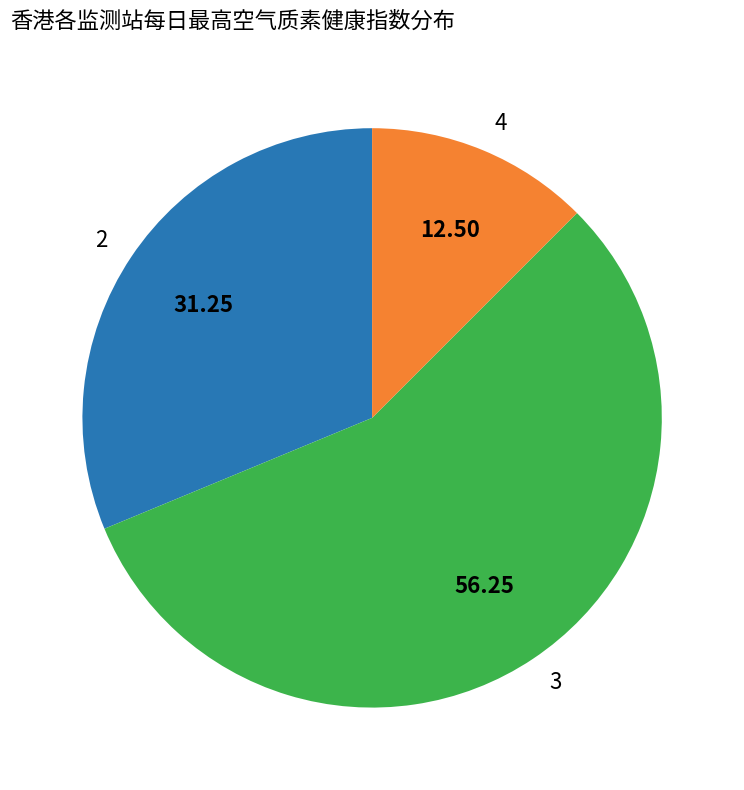

Approximately how many times larger is the value at 4 compared to 2?

0.4